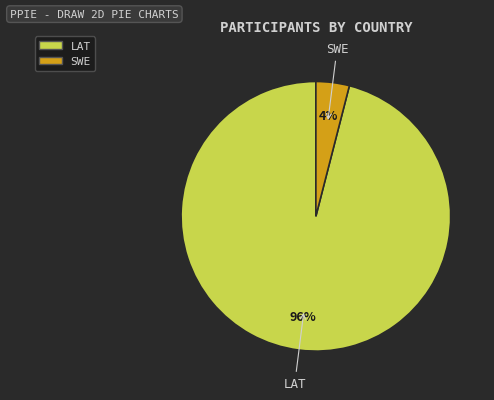

To the nearest percent, what is the combined percentage of LAT and SWE?

100%